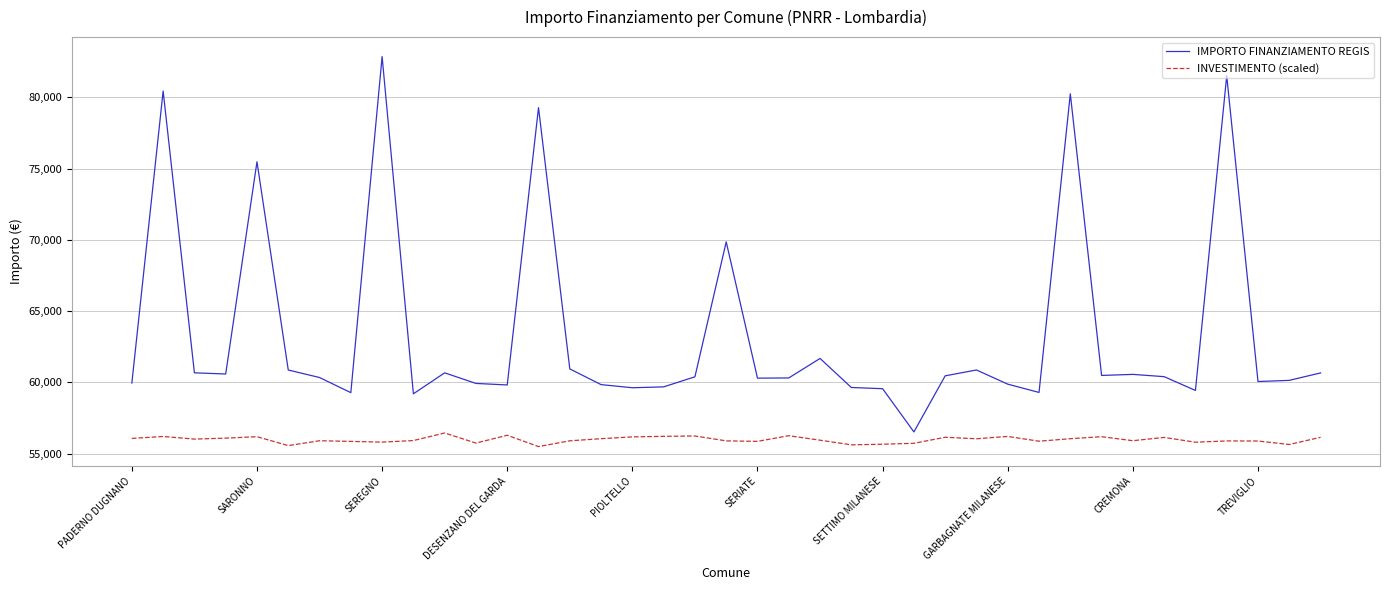

True or false: INVESTIMENTO (scaled) and IMPORTO FINANZIAMENTO REGIS intersect in this chart.

False